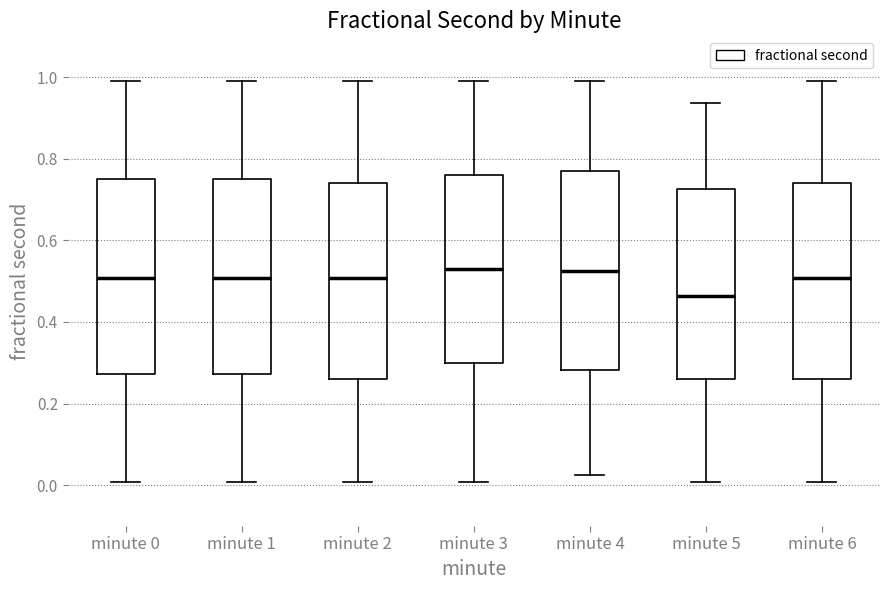

Which box has the lowest median line?

minute 5